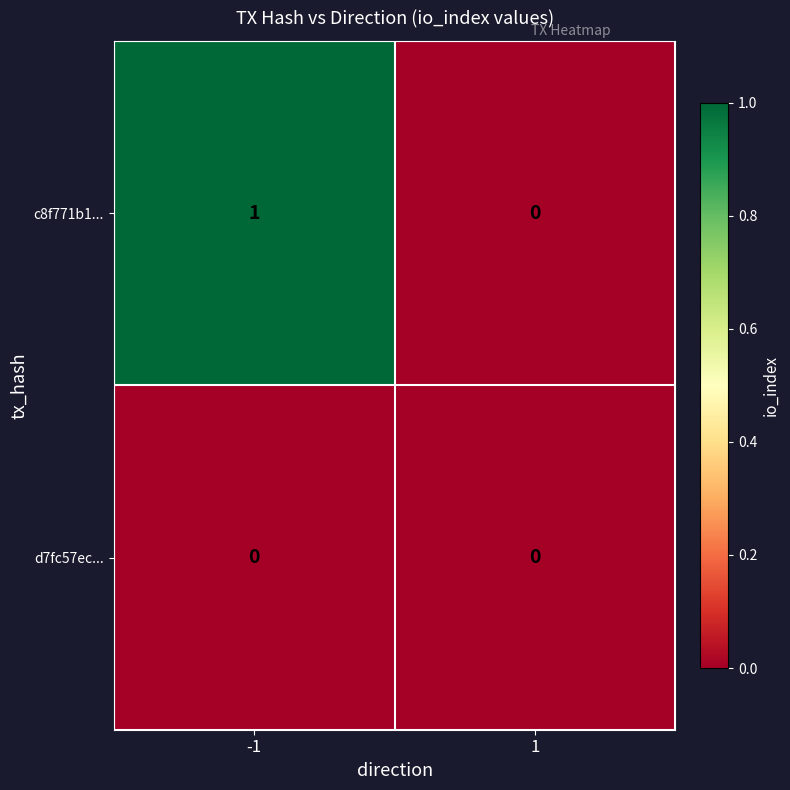

Reading right to left, list all the values displayed in this chart.

c8f771b1...: 0	1
d7fc57ec...: 0	0